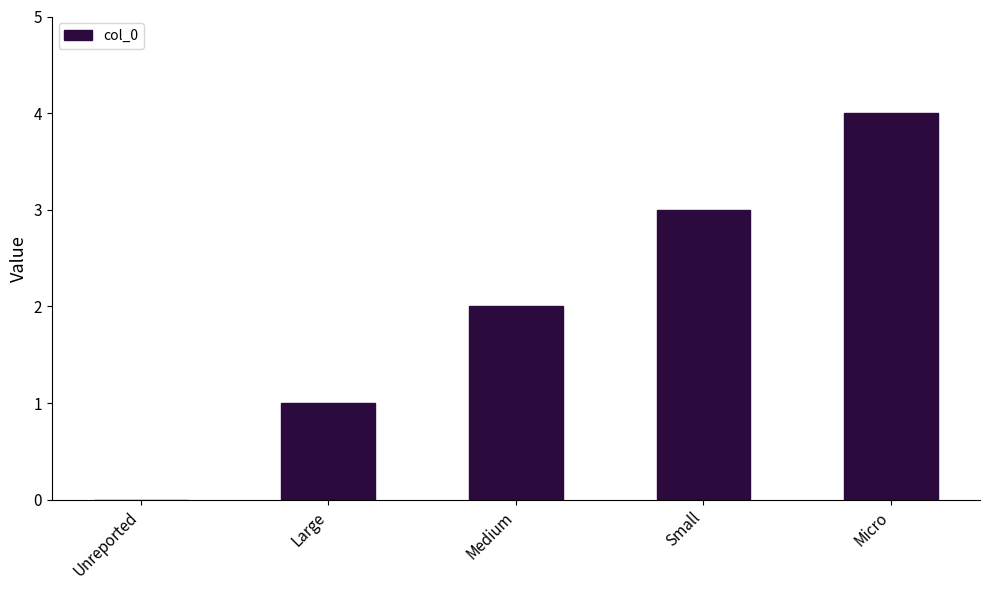

Is it true that the value at Large is 0?

False